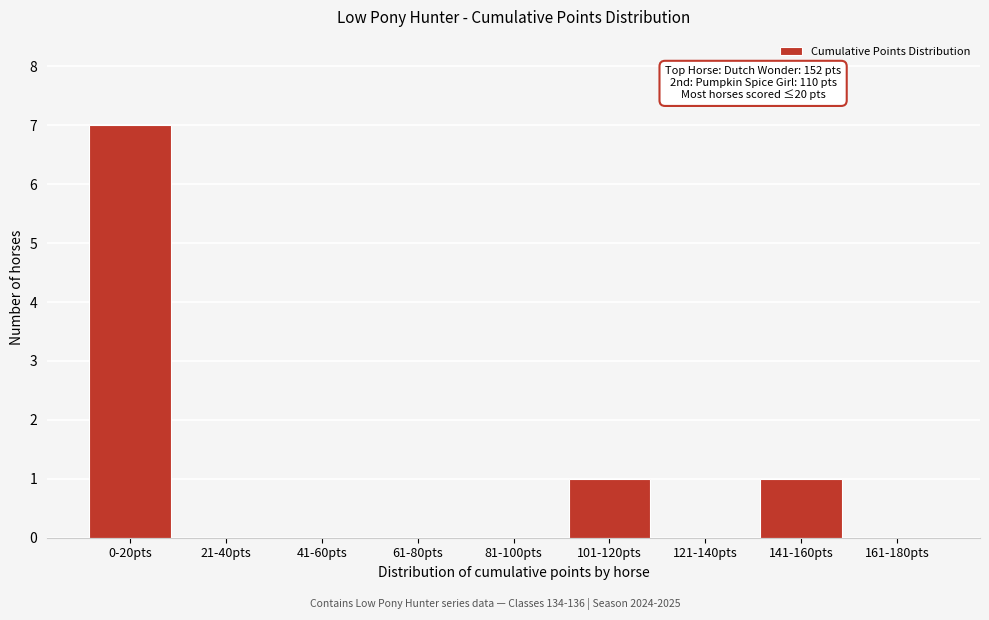

Reading left to right, transcribe all the data shown in this chart.

0-20pts=7	21-40pts=0	41-60pts=0	61-80pts=0	81-100pts=0	101-120pts=1	121-140pts=0	141-160pts=1	161-180pts=0